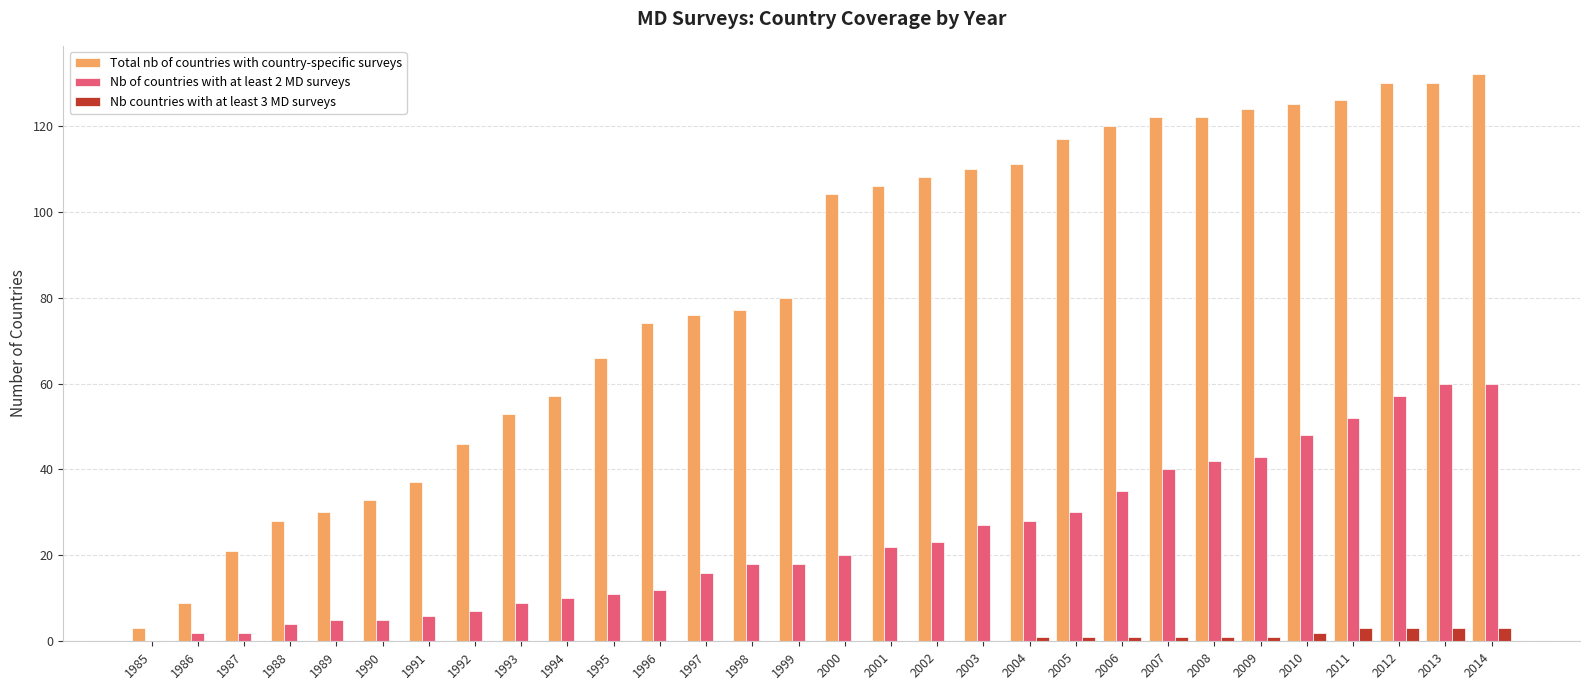

How many distinct data groups are displayed?

3